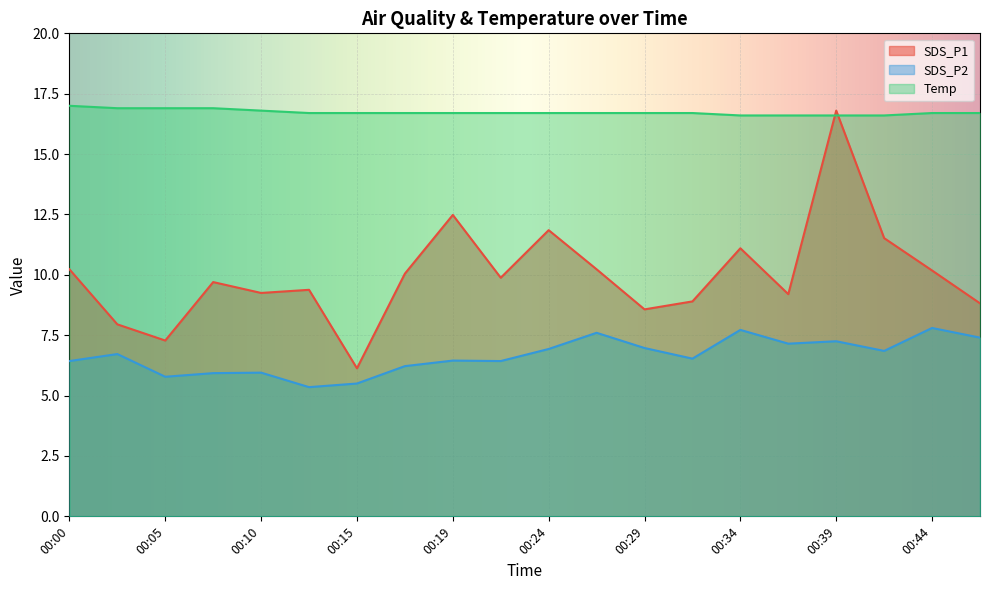

What is the difference between the second highest and minimum values in the SDS_P1 series?

6.4